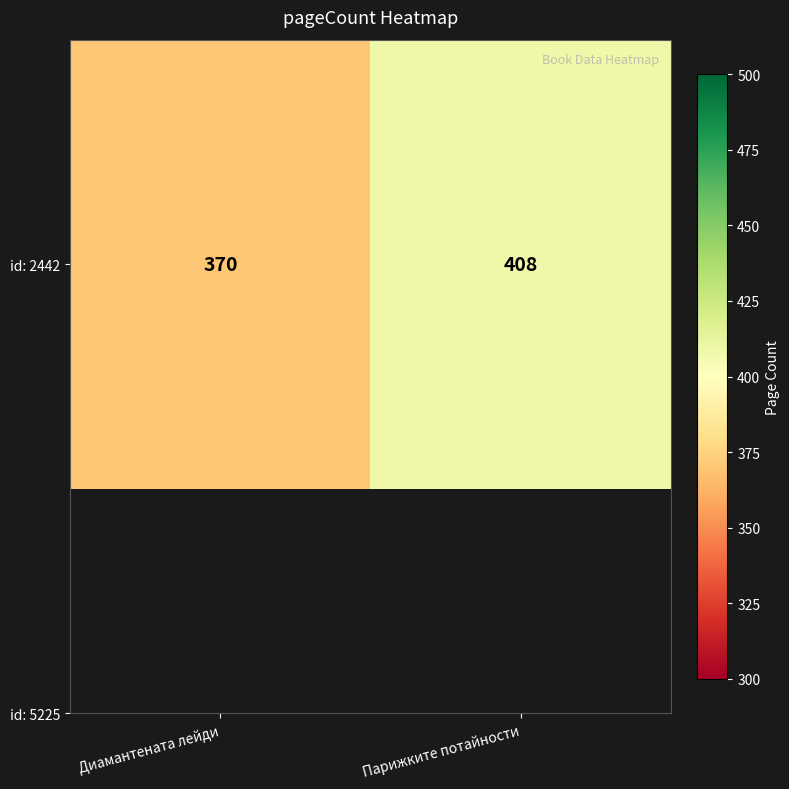

What is the difference between the maximum and minimum values?

38